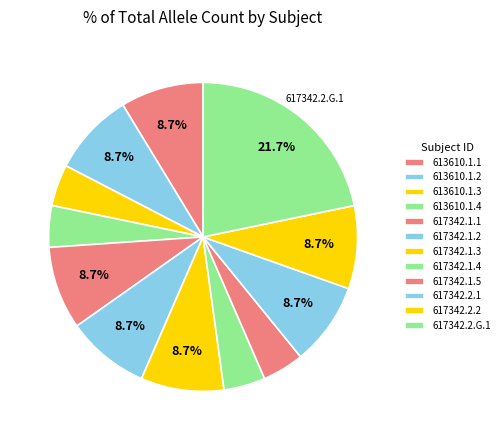

Approximately how many times larger is the value at 613610.1.4 compared to 617342.1.1?

0.5